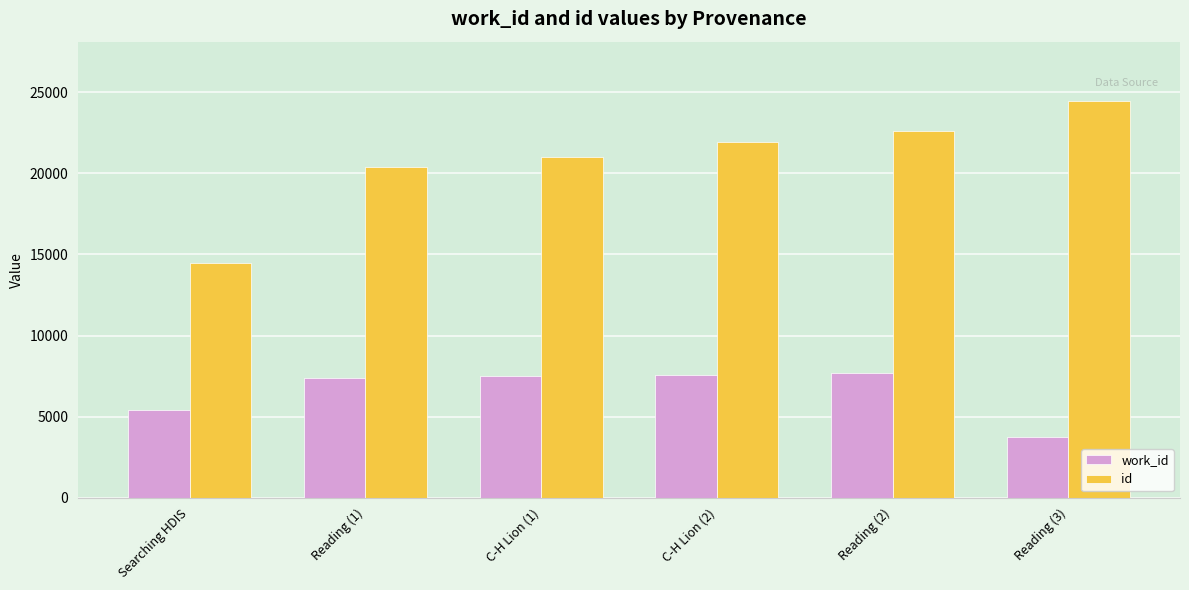

What is the value of the work_id bar at the 2nd from the left?

7400